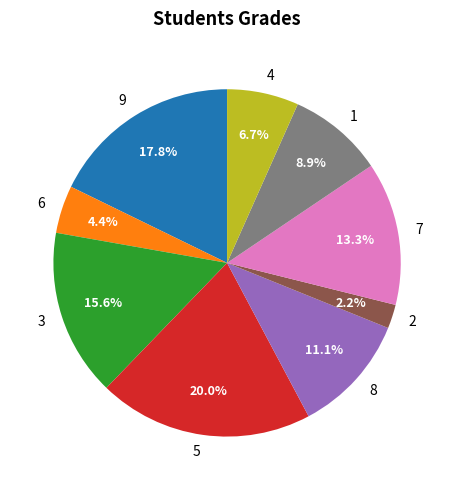

What is the smallest slice in the pie chart?

2